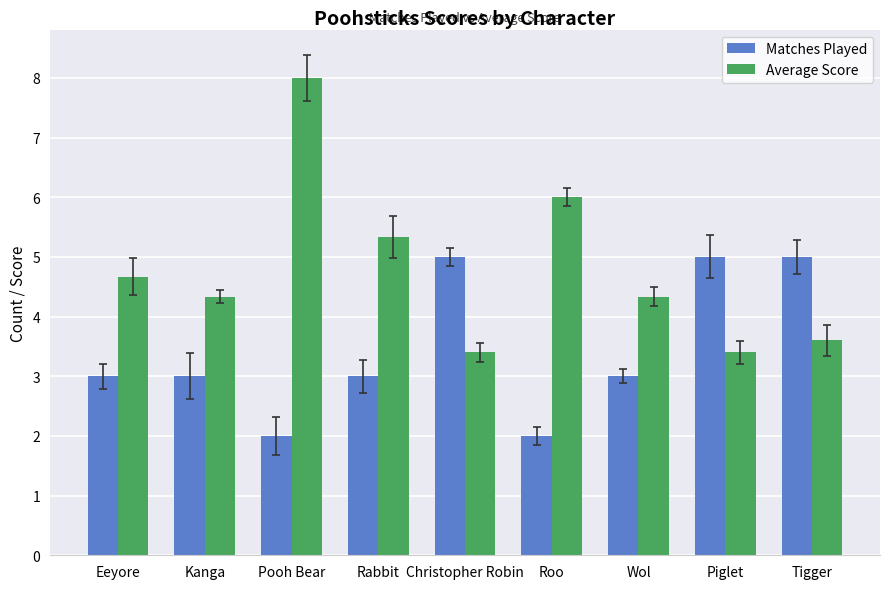

What is the minimum value shown in the chart?

2.0